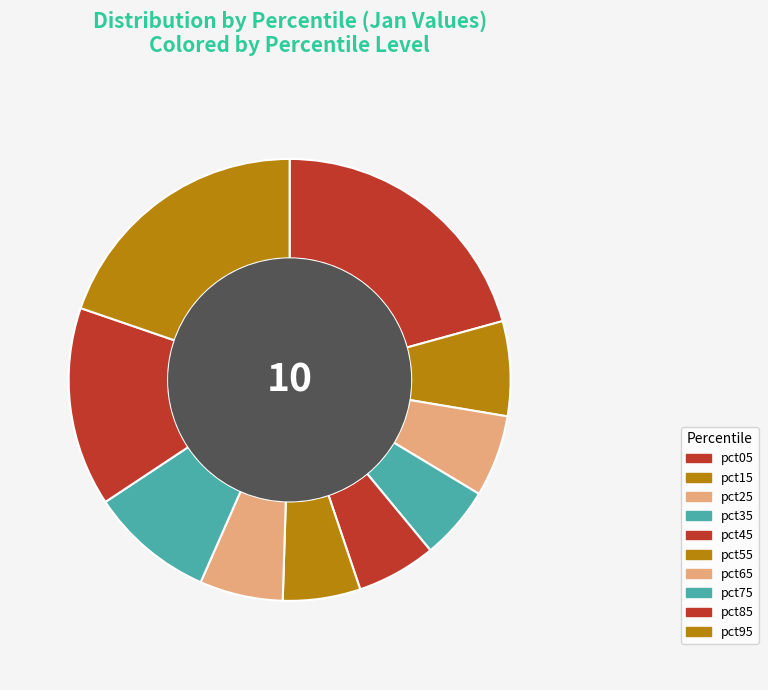

To the nearest percent, what is the combined percentage of pct15 and pct85?

22%